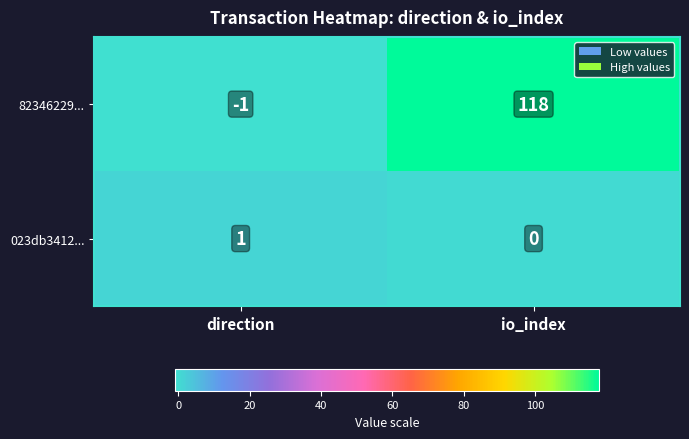

What is the sum of all 82346229... values?

117